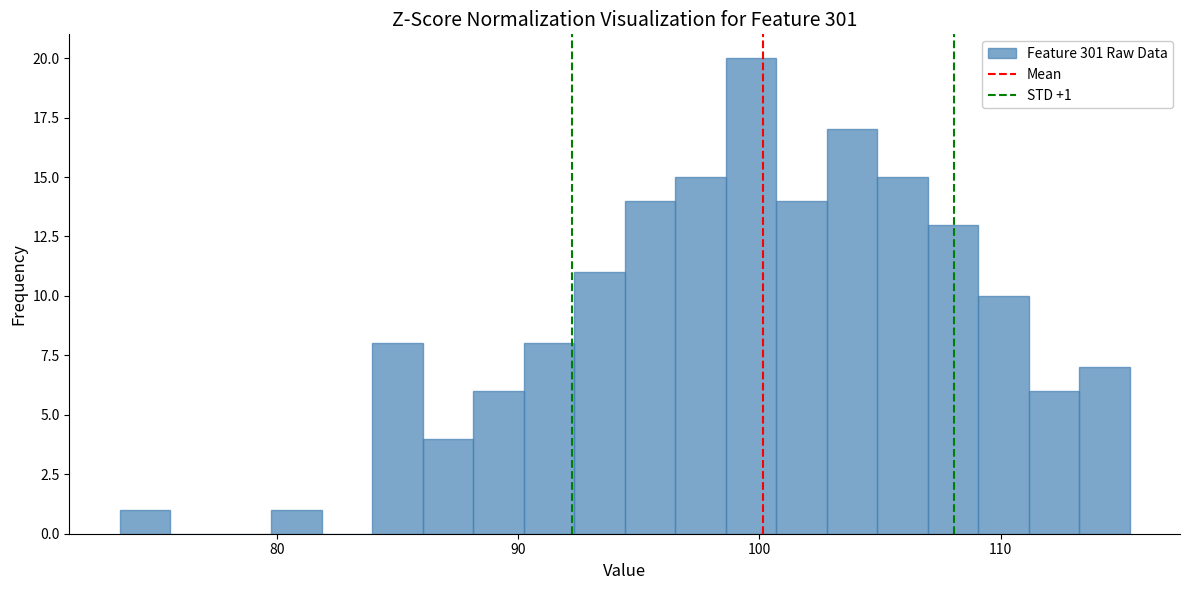

Around what value on the x-axis is the tallest bar? Give the approximate position of its centre, as read against the axis.

100